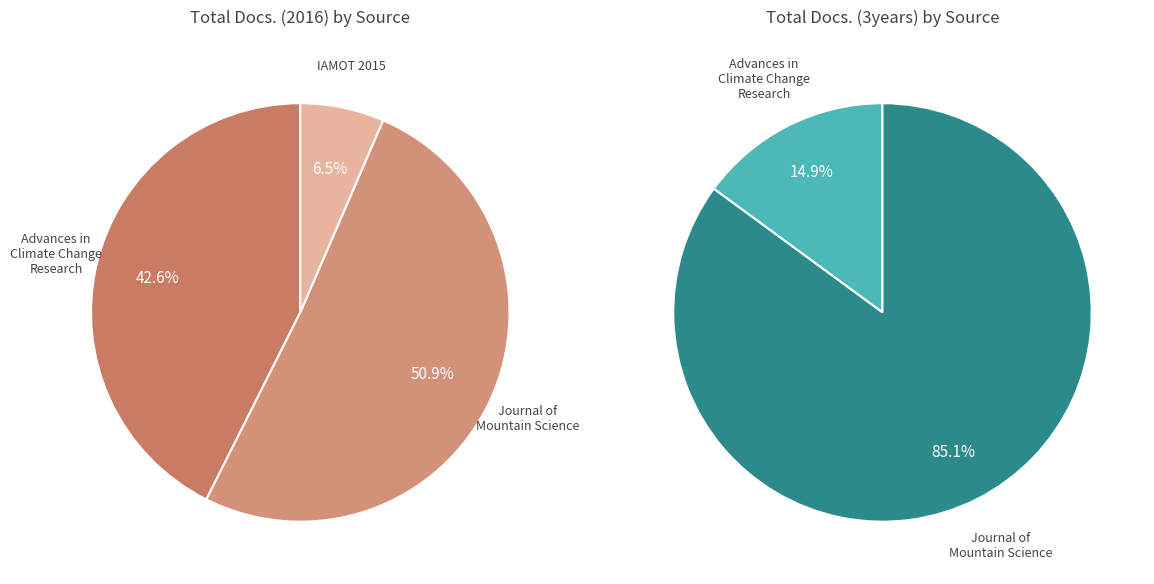

What is the largest slice in the pie chart?

Journal of Mountain Science